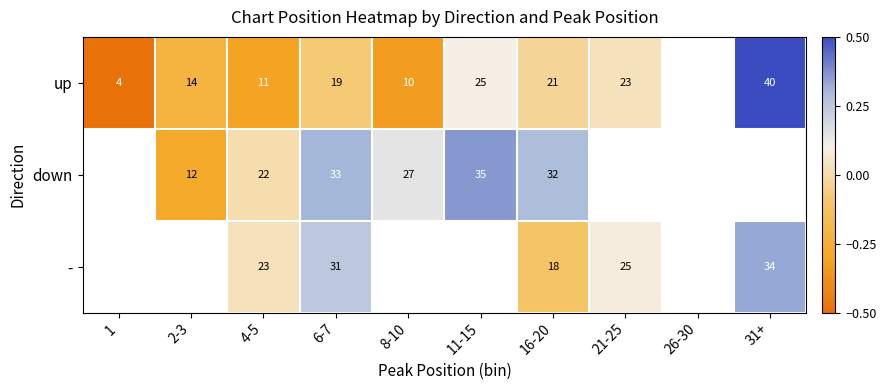

The value of up at 31+ is 66.4. True or false?

False